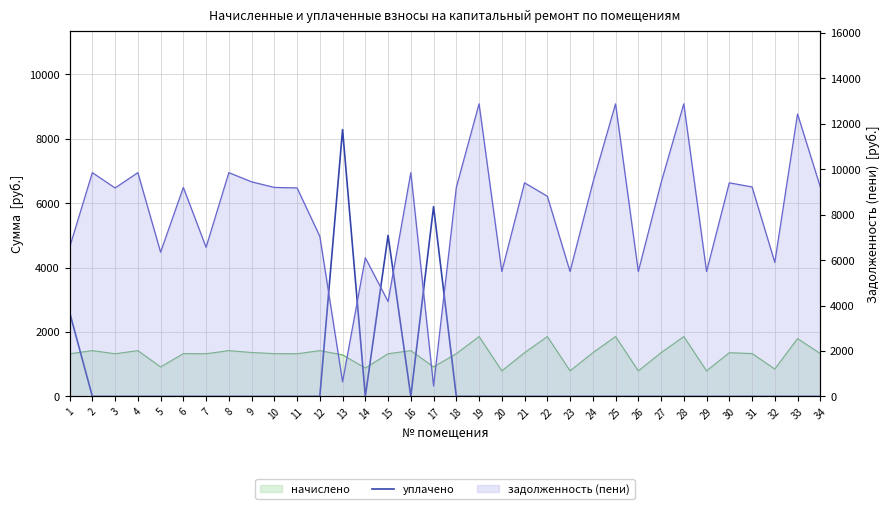

How many points are higher than both their immediate neighbors (excluding endpoints)?

3